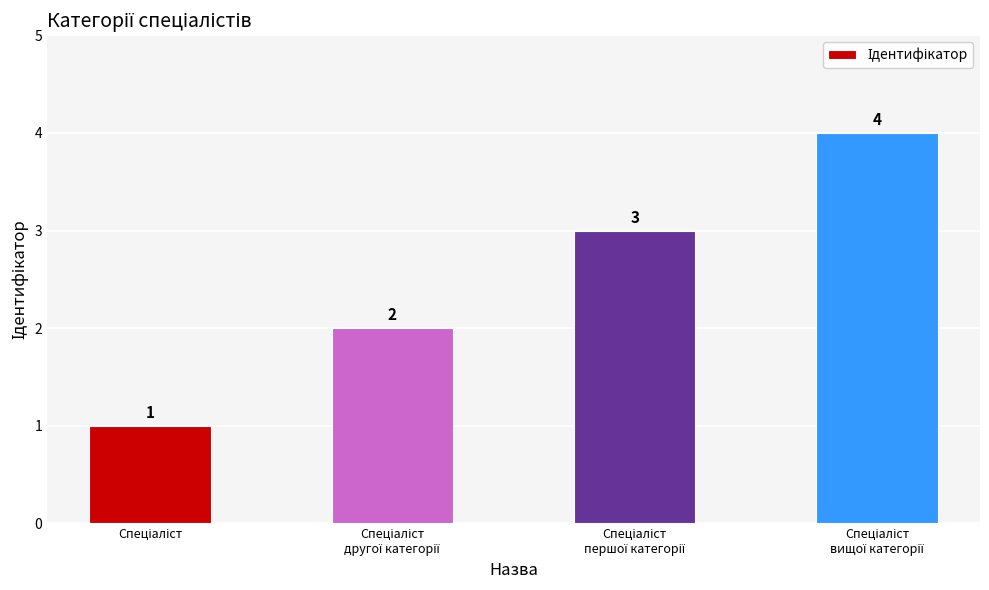

Does the chart contain stacked bars?

No